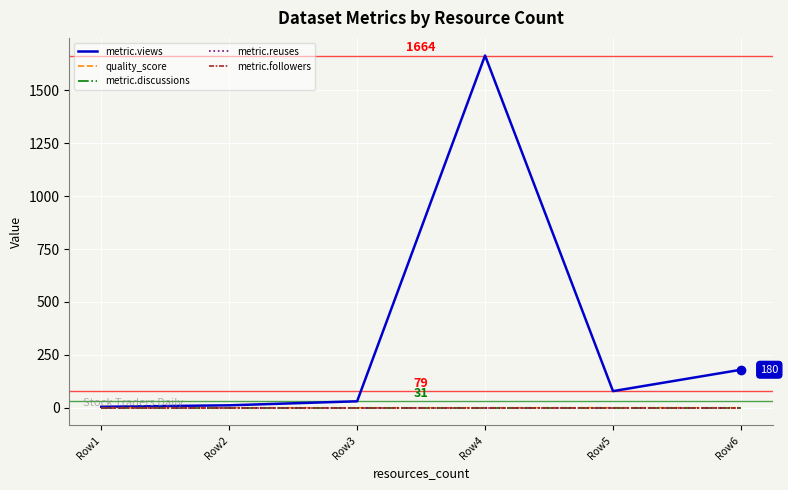

True or false: metric.reuses and metric.discussions cross at least once.

False